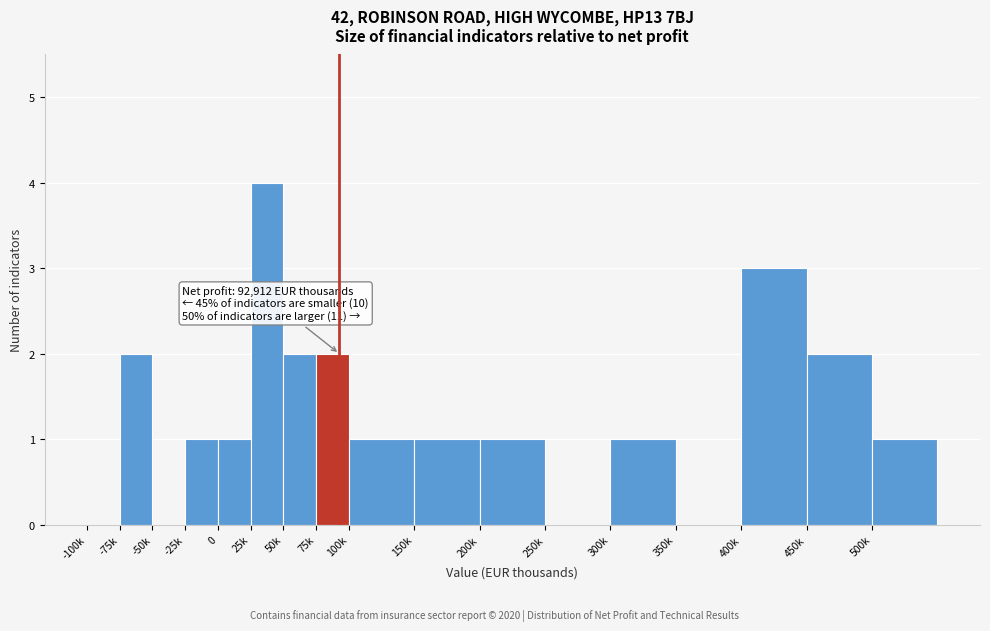

Reading left to right, transcribe all the data shown in this chart.

-100k=0	-75k=2	-50k=0	-25k=1	0=1	25k=4	50k=2	75k=2	100k=1	150k=1	200k=1	250k=0	300k=1	350k=0	400k=3	450k=2	500k=1